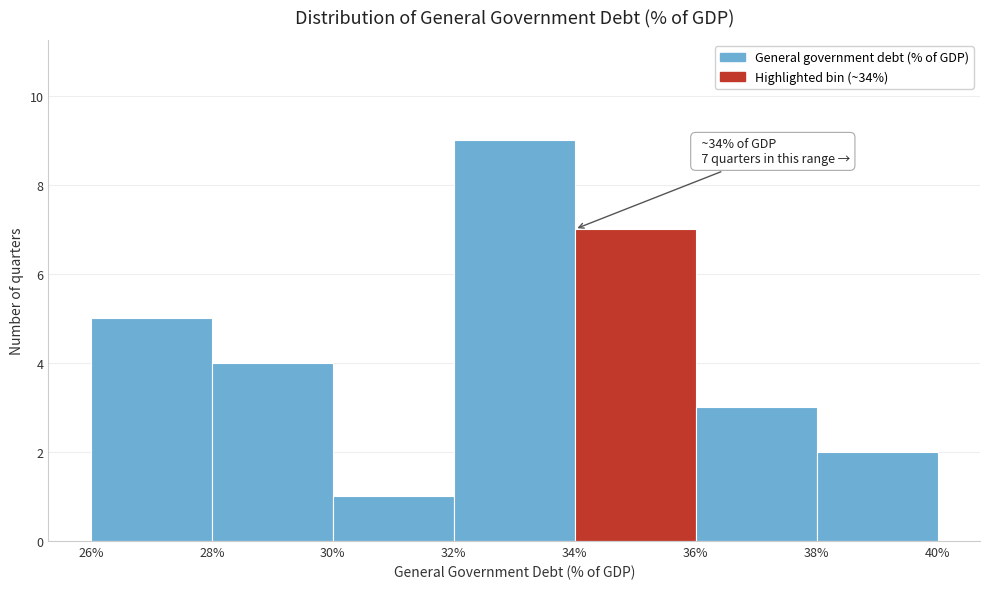

Which range on the x-axis has the tallest bar?

32% to 34%